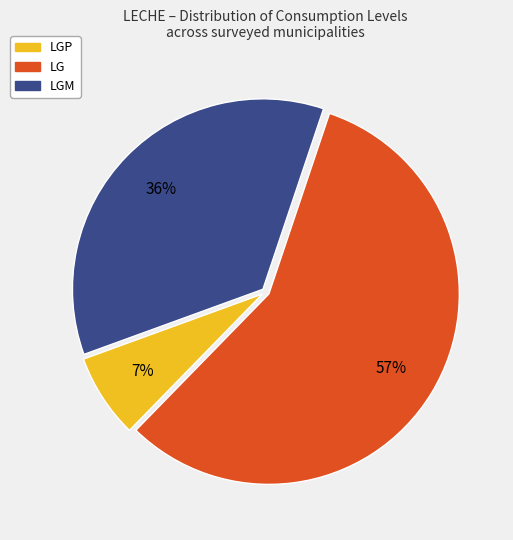

To the nearest percent, what is the difference between the largest and smallest slice percentages?

50%